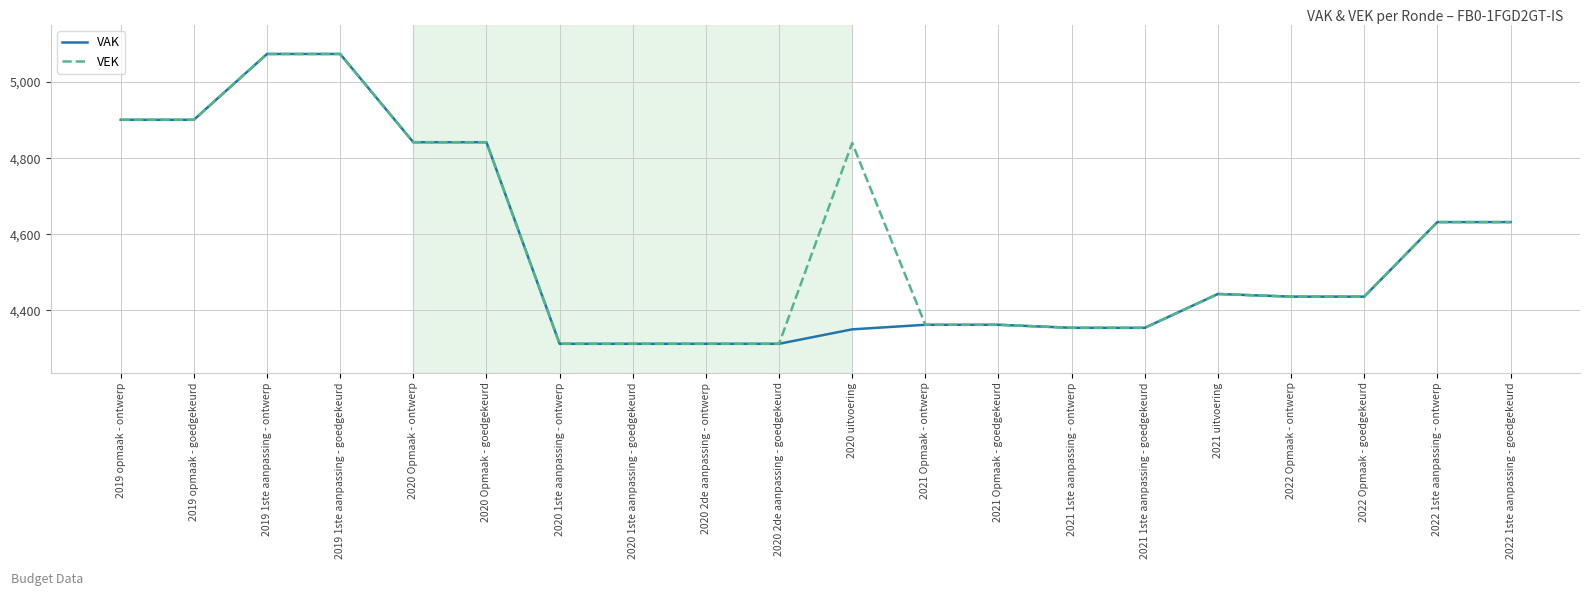

True or false: VAK has a value of 4312 at 2020 1ste aanpassing - ontwerp.

True